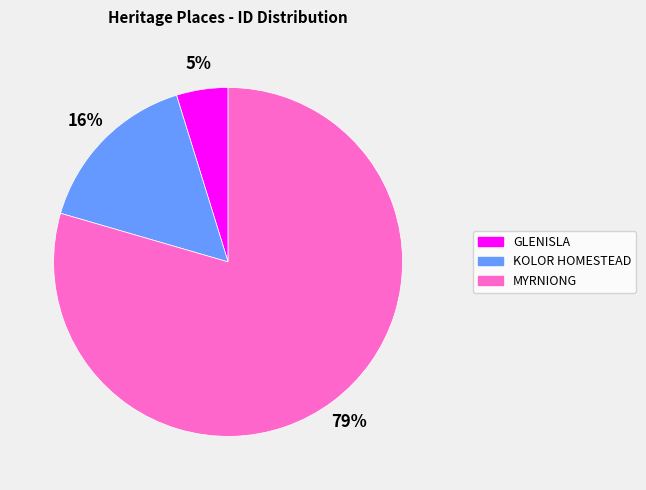

How many segments does this pie chart have?

3